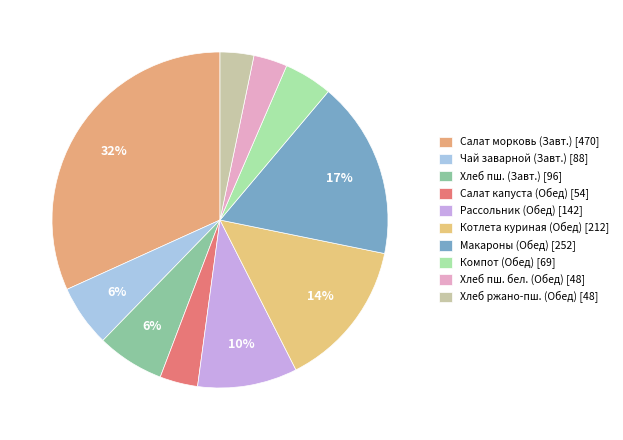

Count the number of slices in the pie.

10